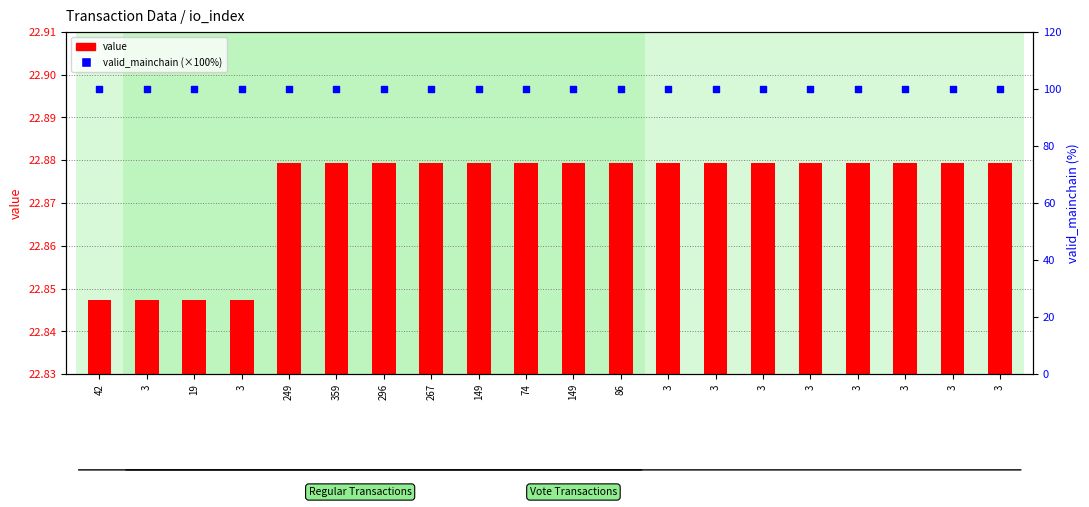

Which series reaches the minimum Y coordinate?

value